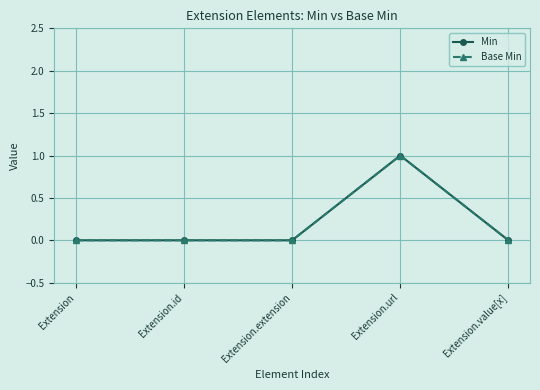

Does the chart have visible grid lines?

Yes